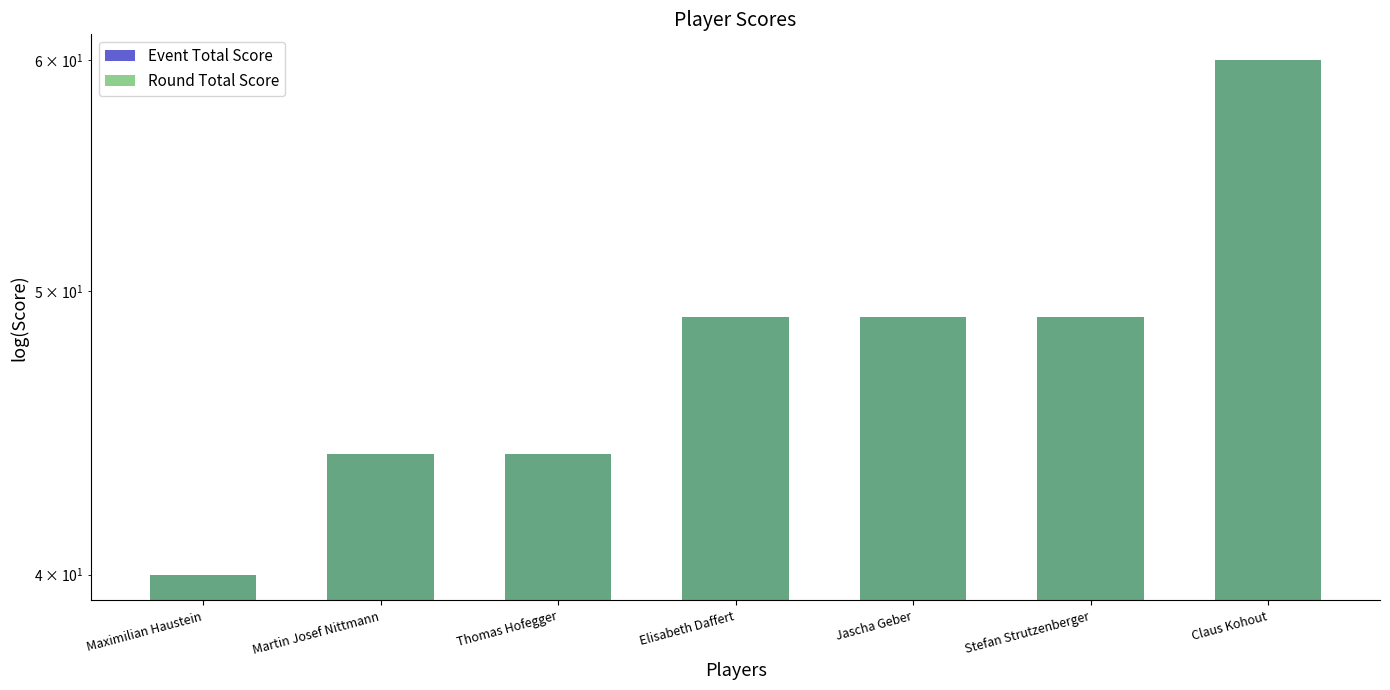

What is the difference between the second highest and minimum values in the Round Total Score series?

9